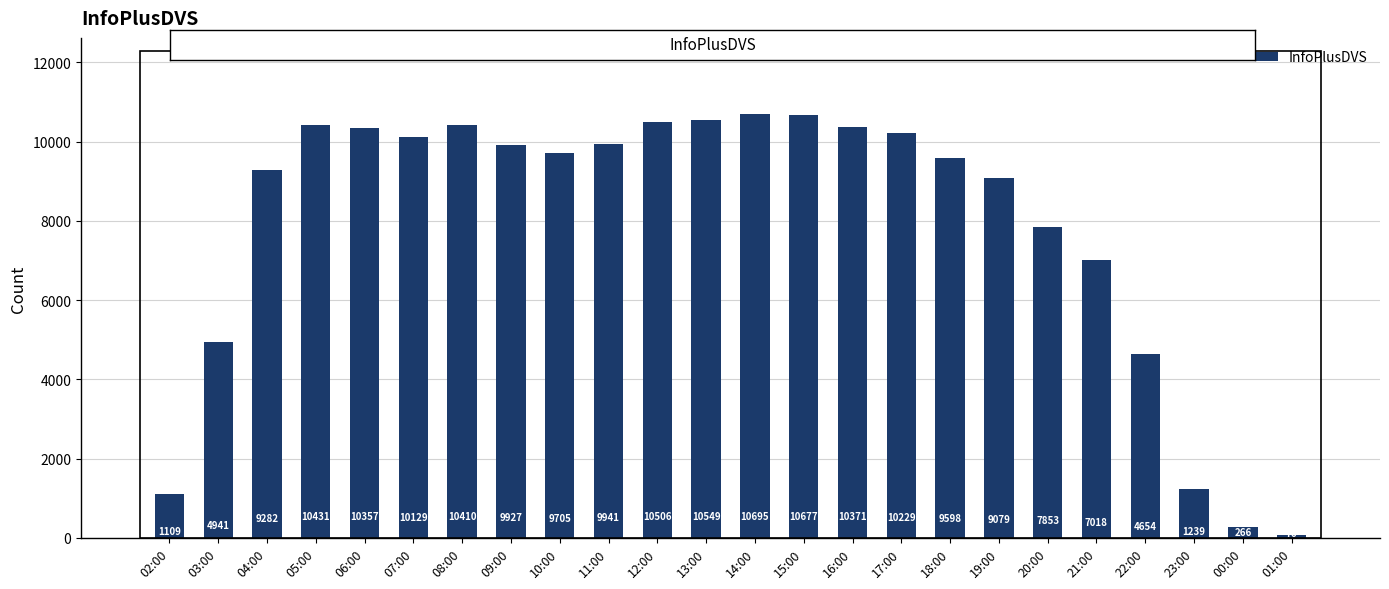

How many values are below 9927?

12